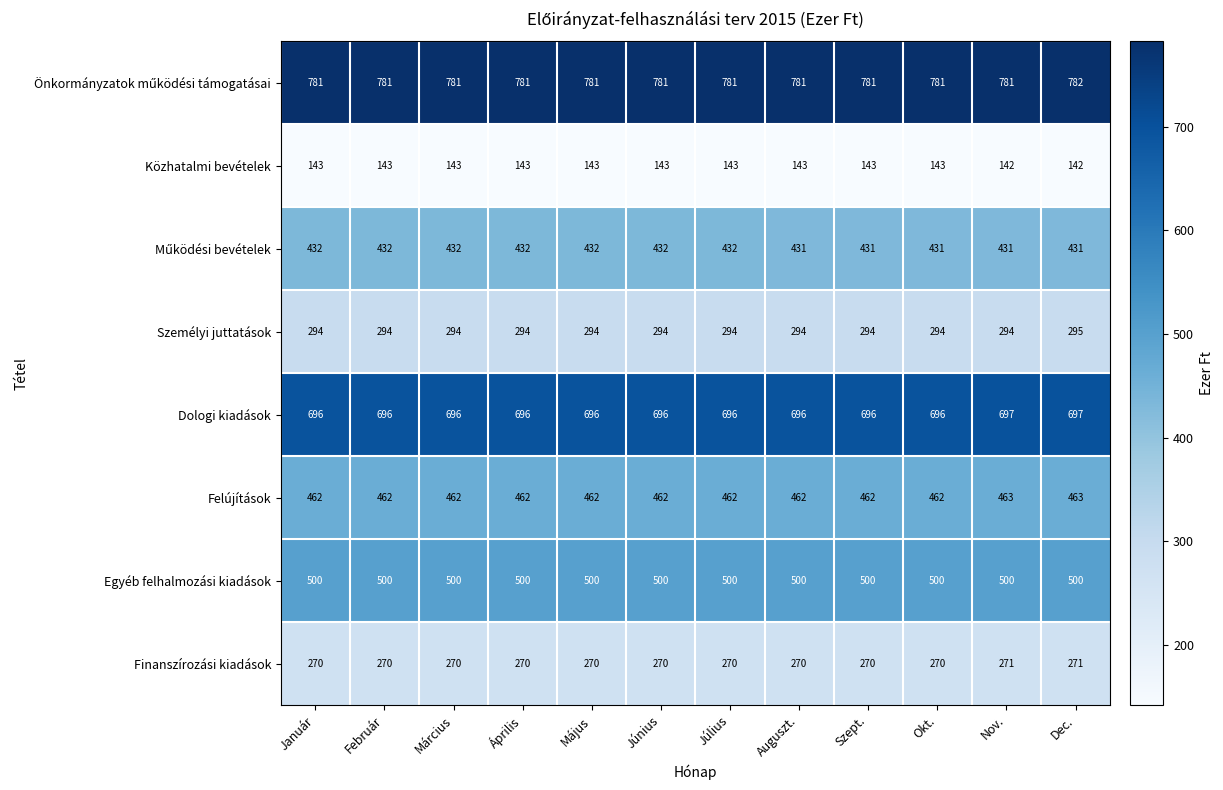

Which category has the highest value across all series?

Dec.